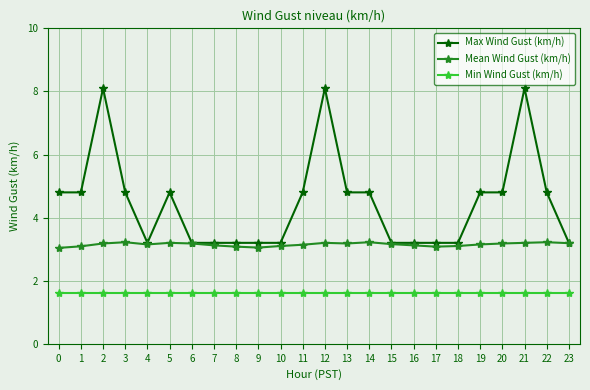

At how many categories does at least one series exceed 1?

24